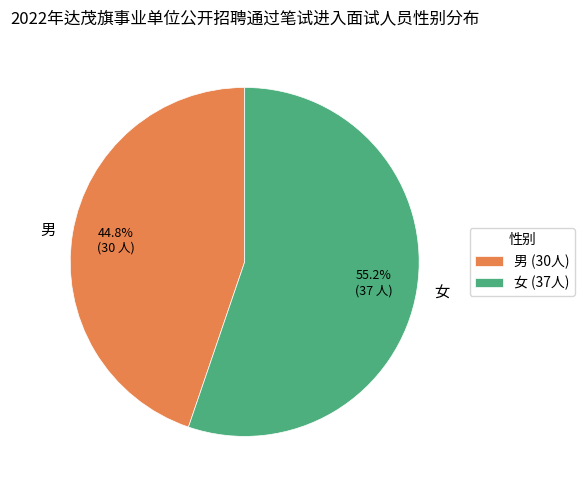

Rank the categories by value from highest to lowest.

女, 男